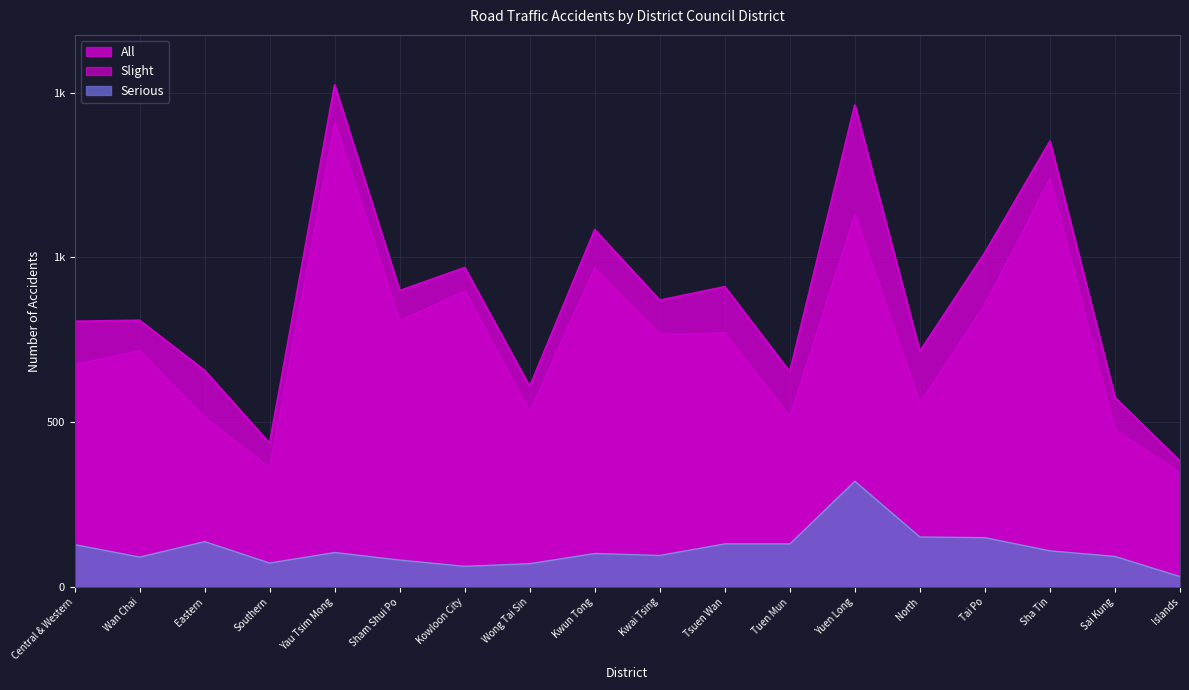

Where is Serious nearest to the value 176?

North